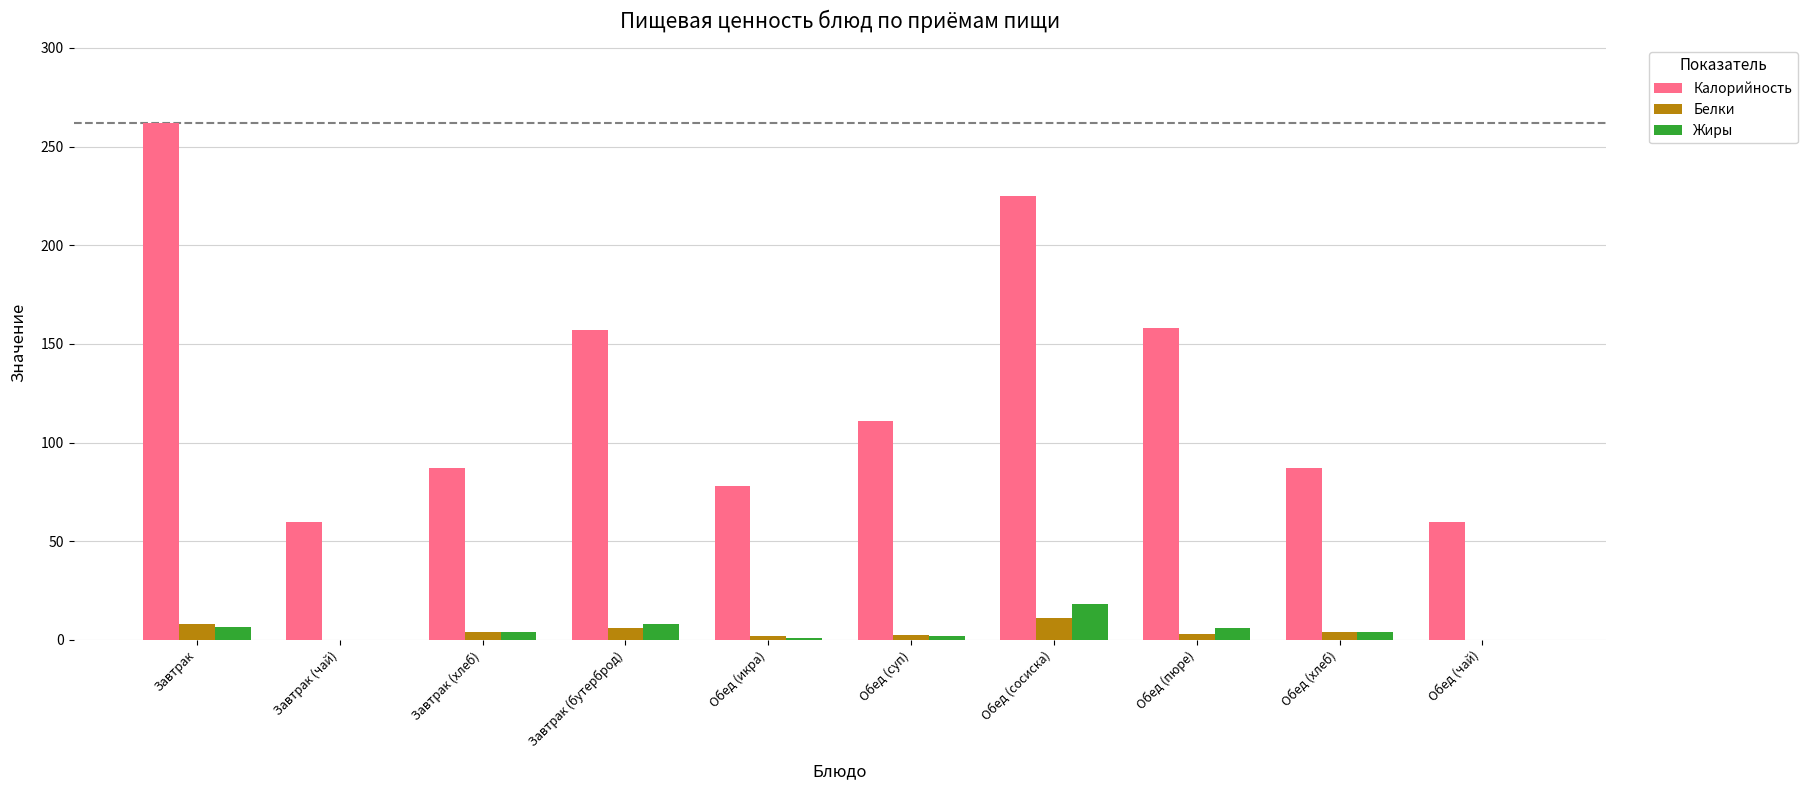

Between Обед (пюре) and Обед (чай), which series saw the biggest shift?

Калорийность